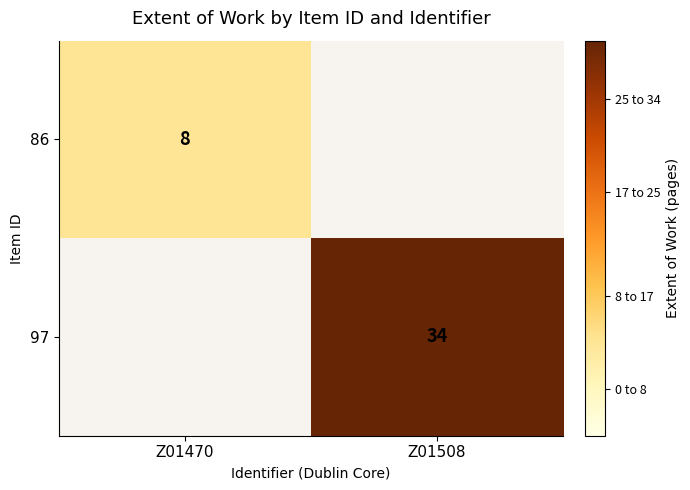

Between Z01470 and Z01508, which is larger?

Z01508